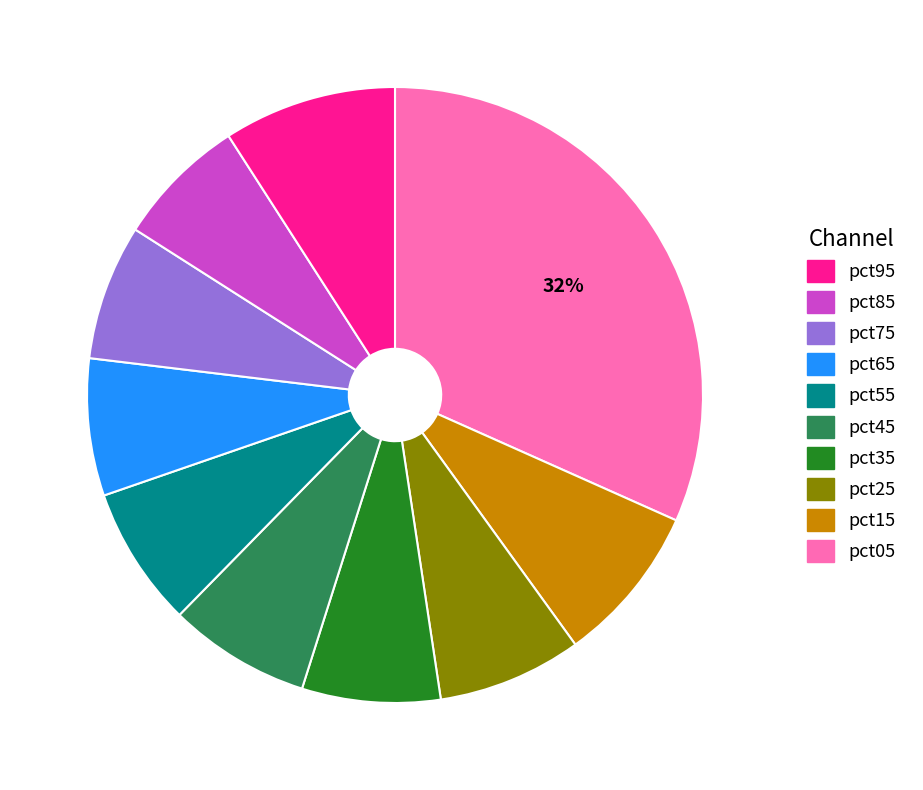

To the nearest percent, what is the difference between the largest and smallest slice percentages?

25%